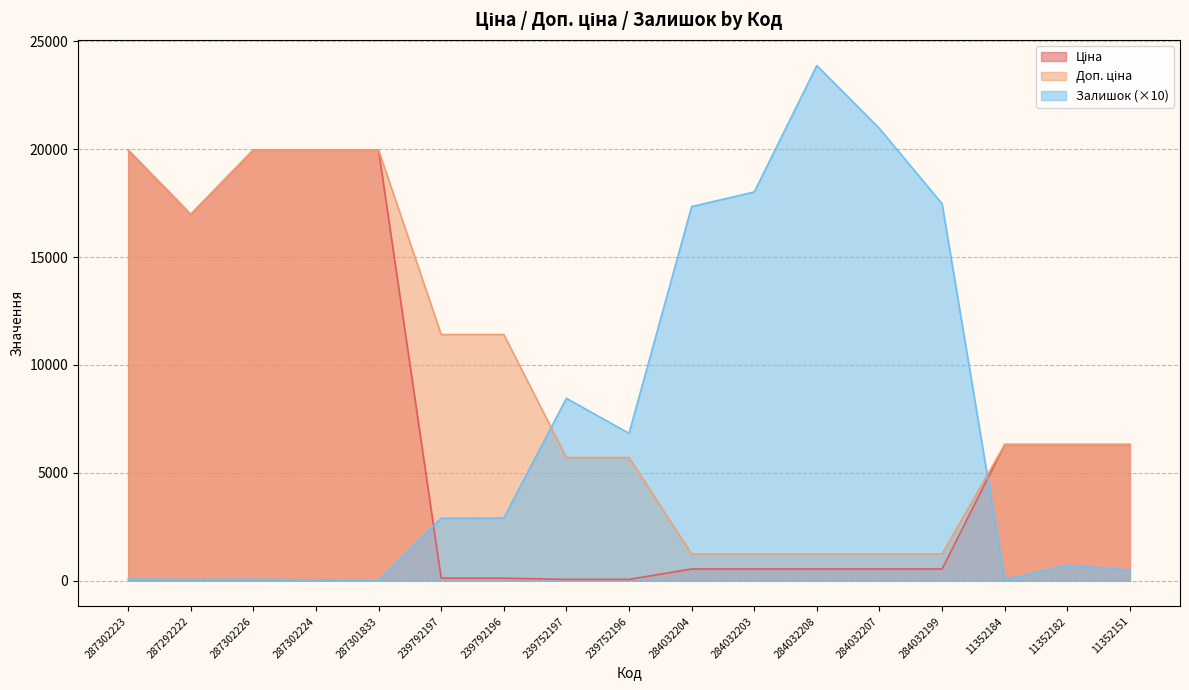

Which has a higher value, 287302226 or 239752197?

287302226